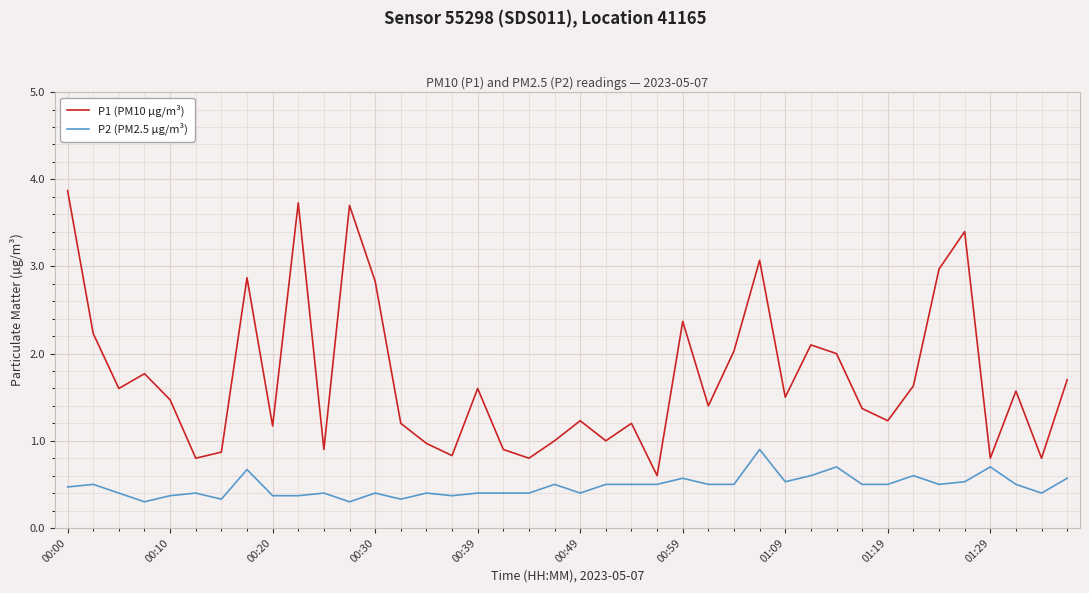

Which series has the largest range (max minus min)?

P1 (PM10 µg/m³)